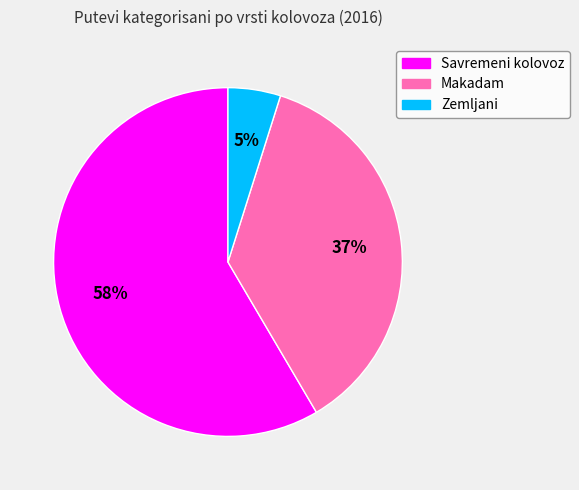

How many segments does this pie chart have?

3